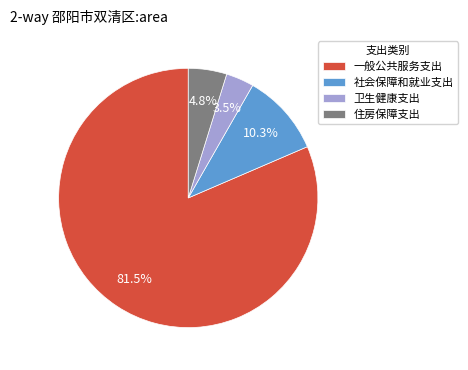

To the nearest percent, what portion does 住房保障支出 represent?

5%